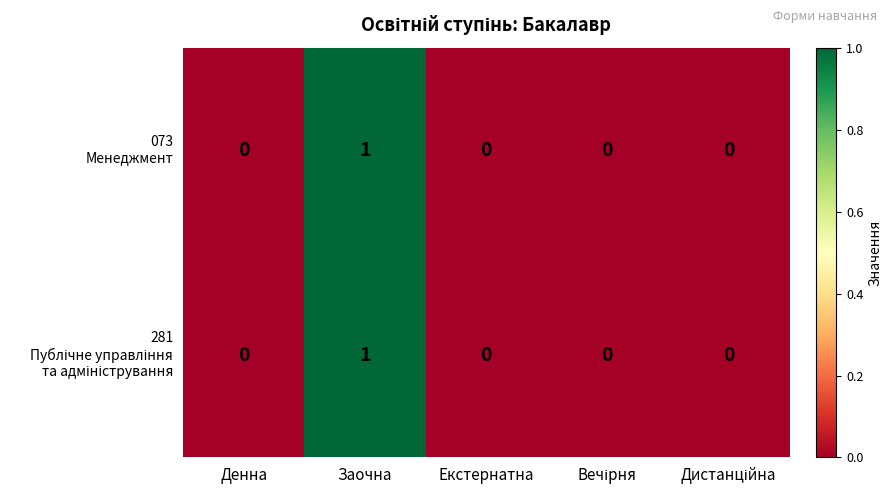

At which category is the sum across all series the highest?

Заочна